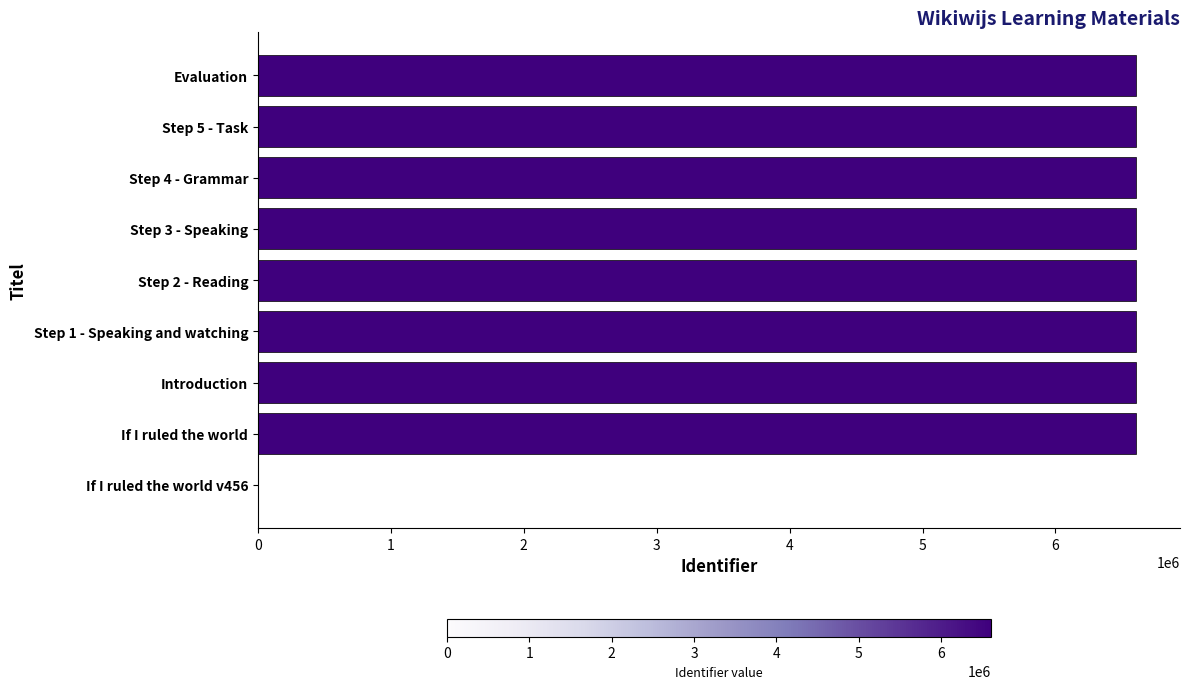

Is it true that the value at Step 3 - Speaking is 2602129?

False